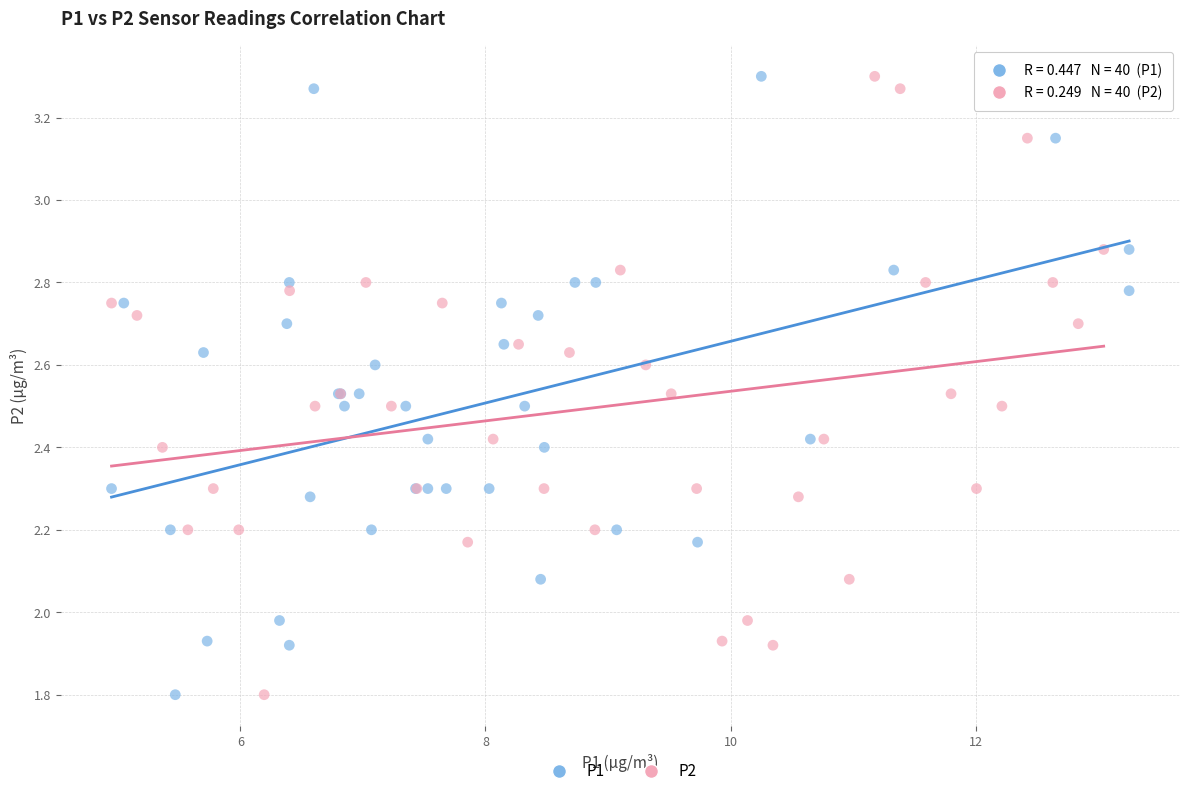

What are all the series names shown in the legend?

P1, P2